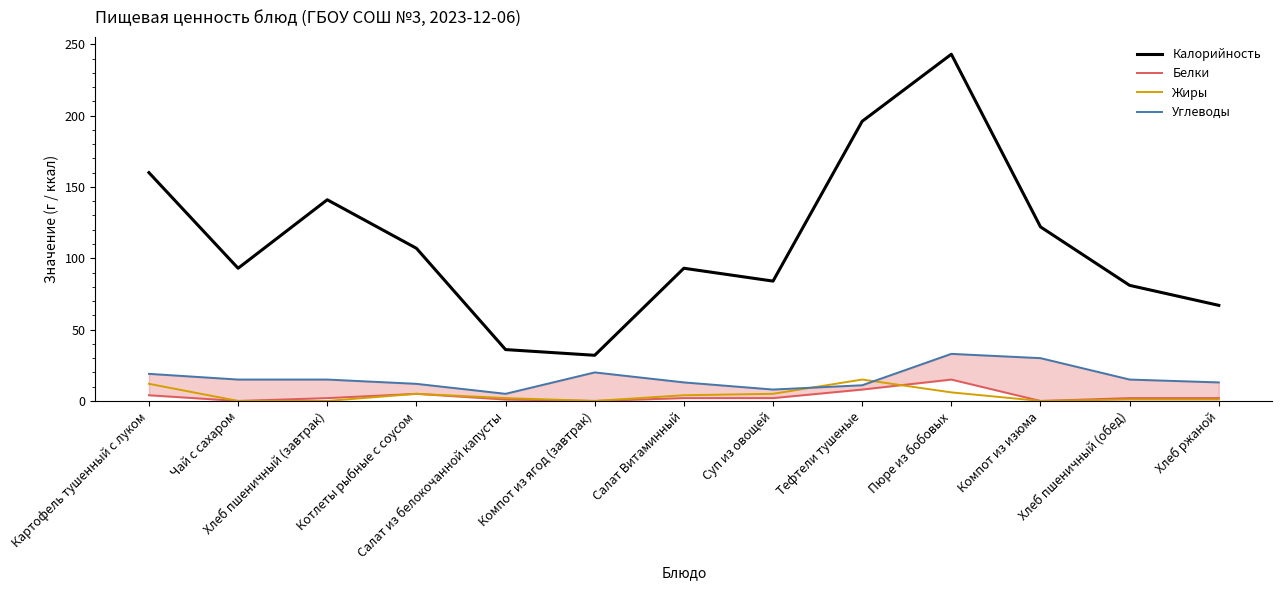

Which series has the largest range (max minus min)?

Калорийность